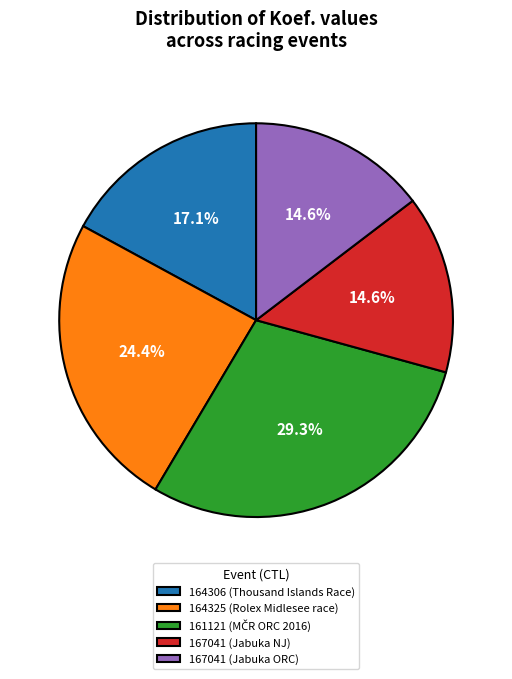

Is it true that 164325 (Rolex Midlesee race) is 12% of the pie?

False